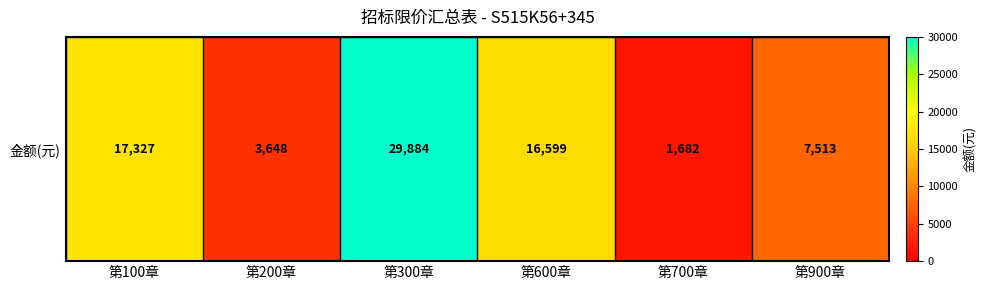

How many categories are shown in the chart?

6